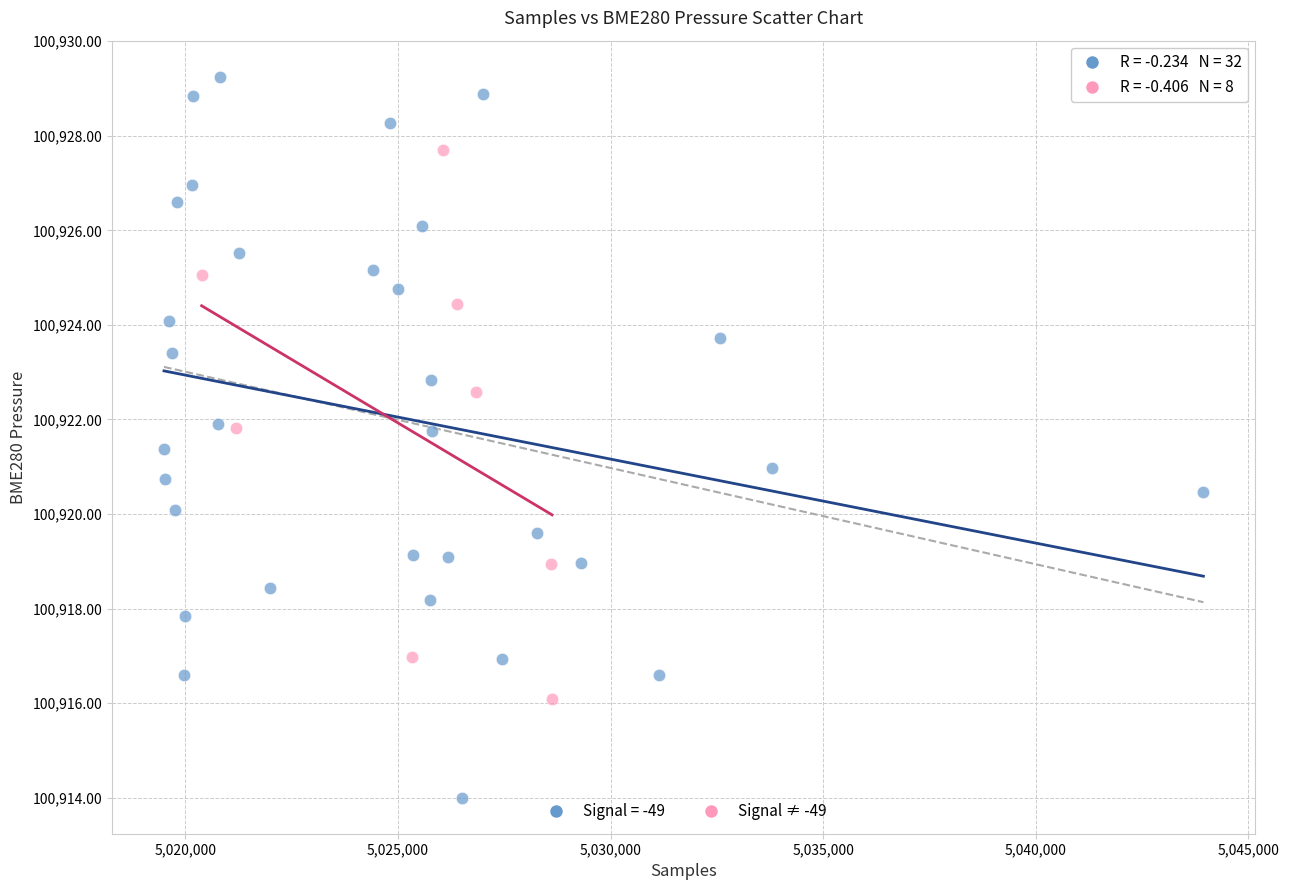

Which series reaches the maximum Y coordinate?

Signal = -49